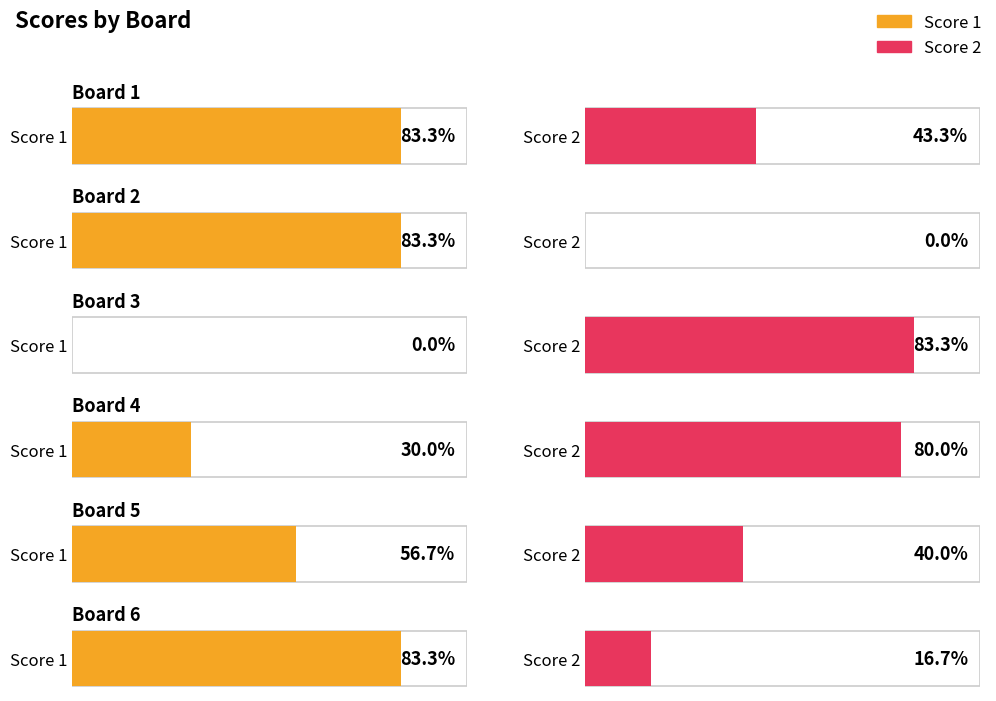

At which category is the sum across all series the highest?

Board 1